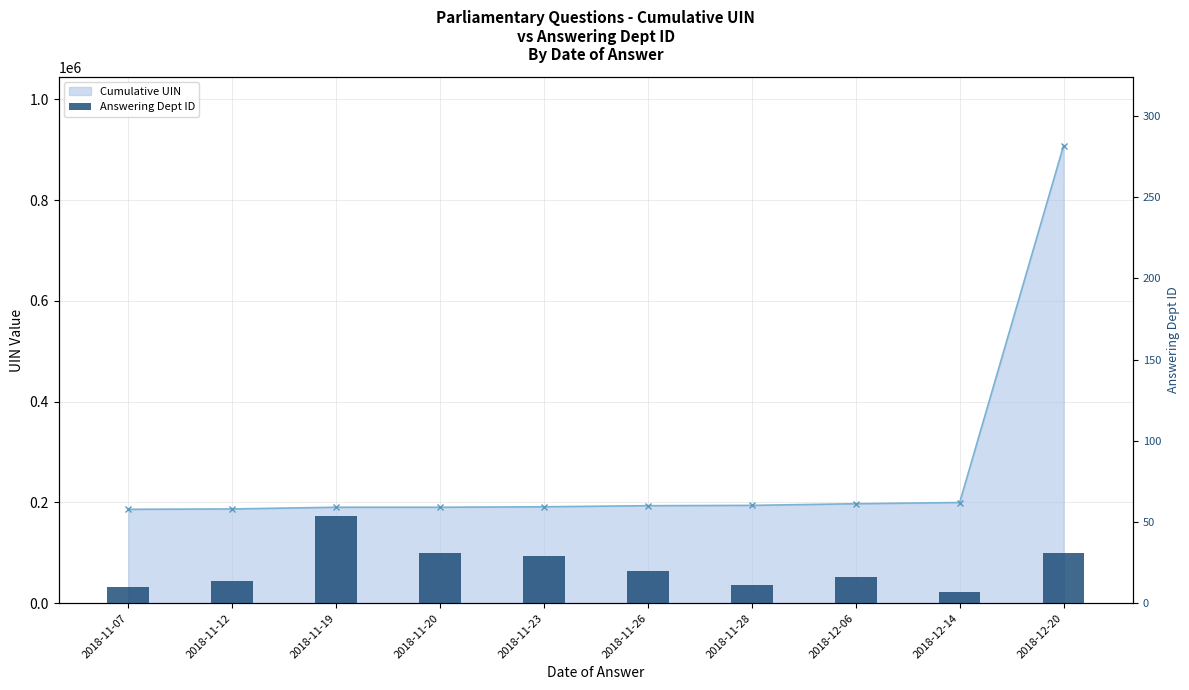

What is the value of the Cumulative UIN bar at the 8th from the left?

197482